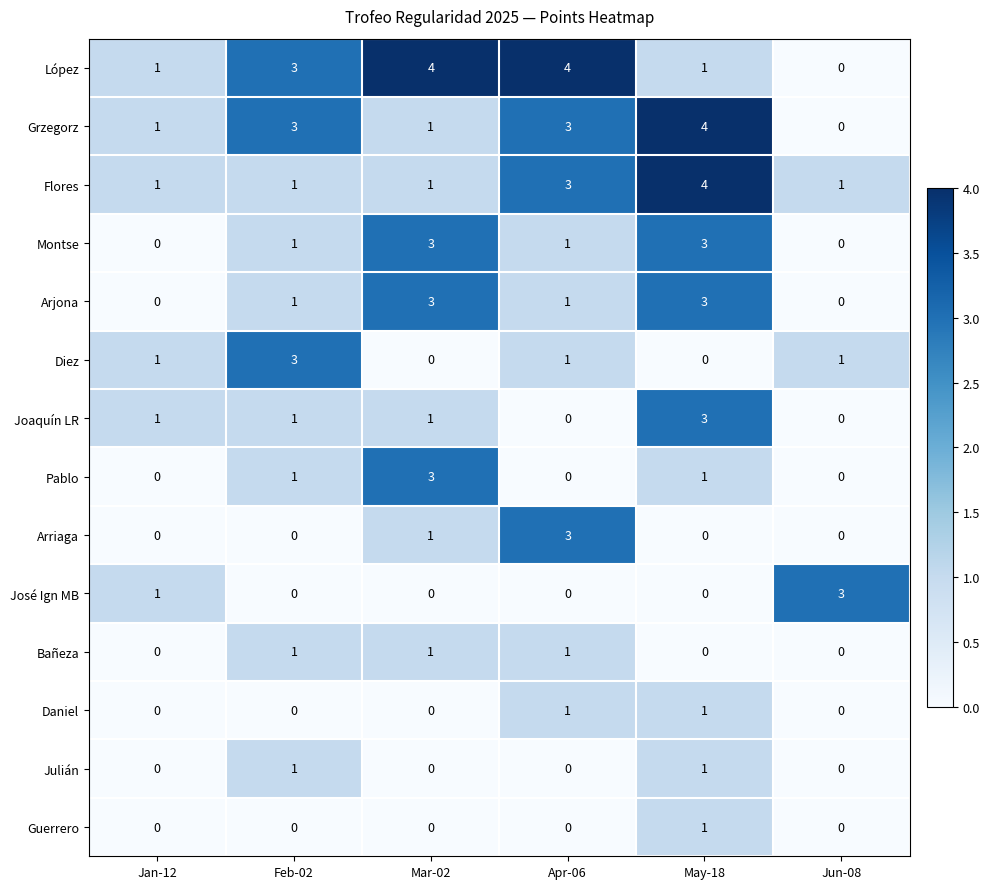

Count the Julián values in the range 0 to 1.

6